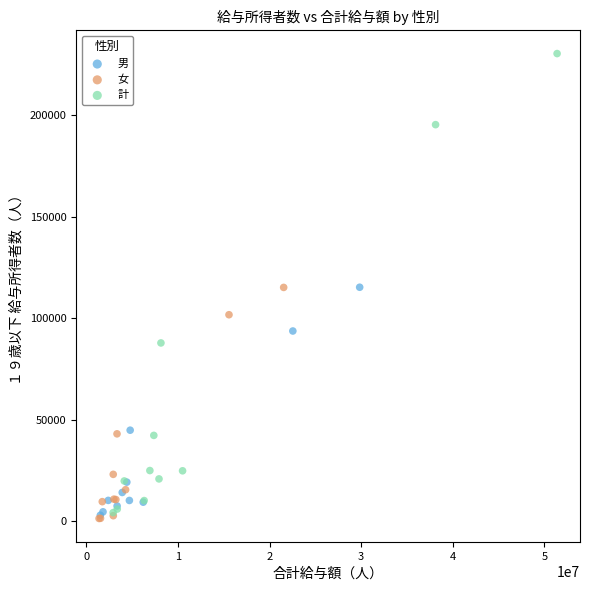

Which series contains the highest Y value?

計